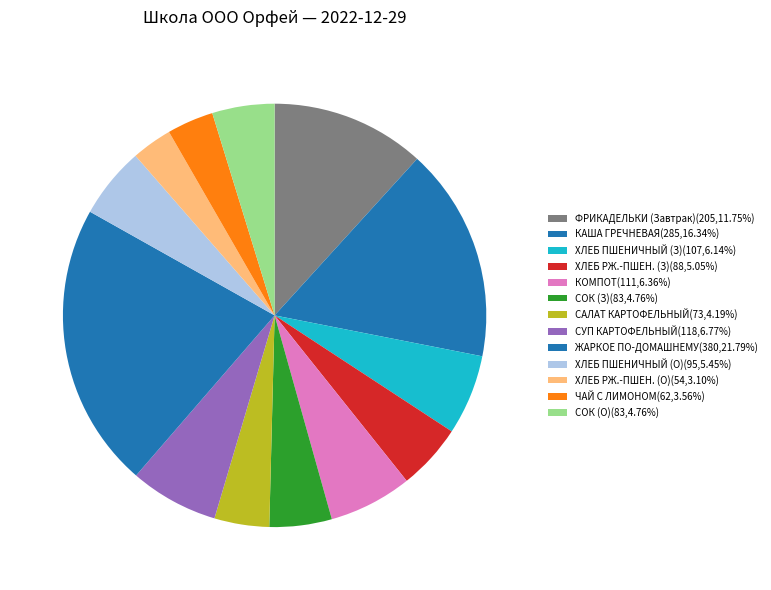

Count the number of slices in the pie.

13